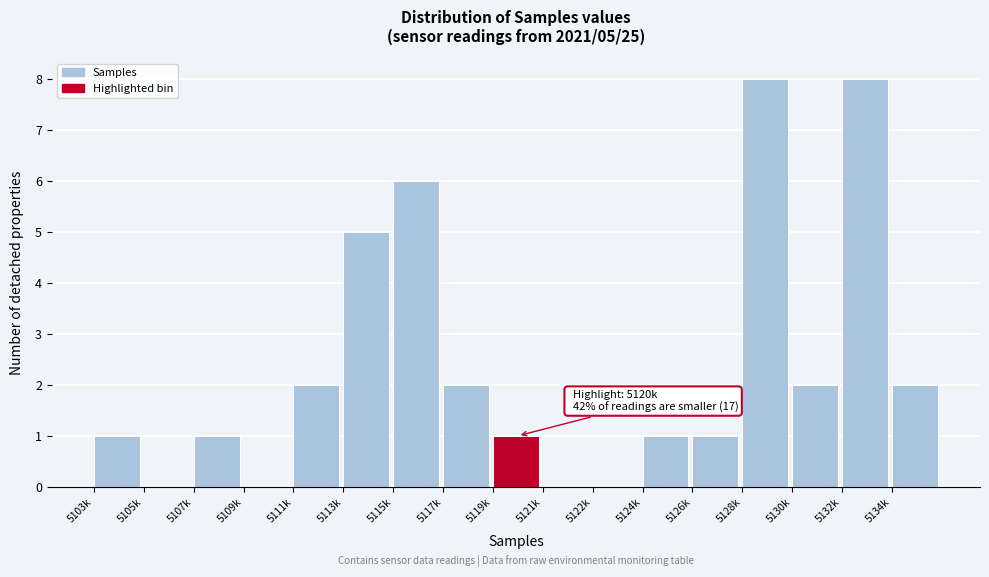

Reading right to left, what are all the values shown in this chart?

5134k=2	5132k=8	5130k=2	5128k=8	5126k=1	5124k=1	5122k=0	5121k=0	5119k=1	5117k=2	5115k=6	5113k=5	5111k=2	5109k=0	5107k=1	5105k=0	5103k=1